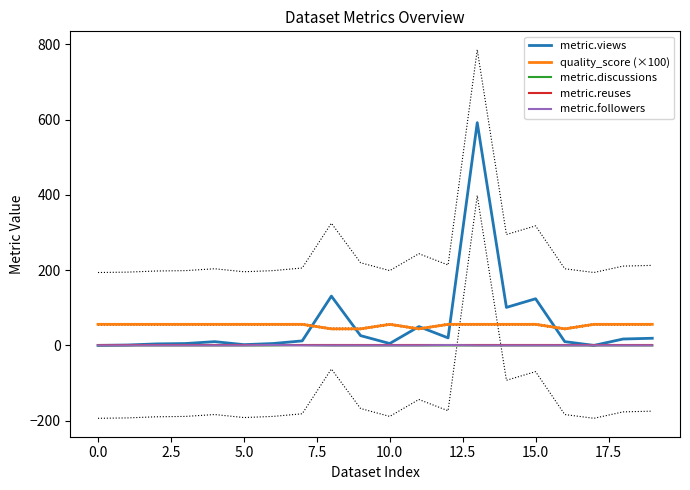

True or false: metric.discussions and quality_score (×100) cross at least once.

False